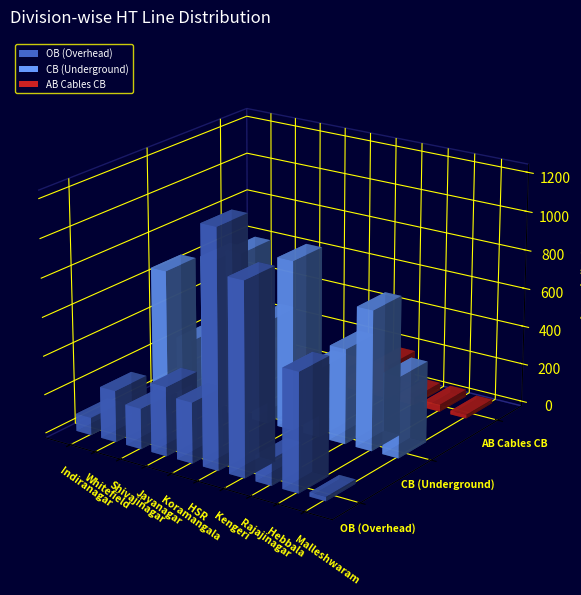

What is the label of the 4th bar from the right?

Kengeri